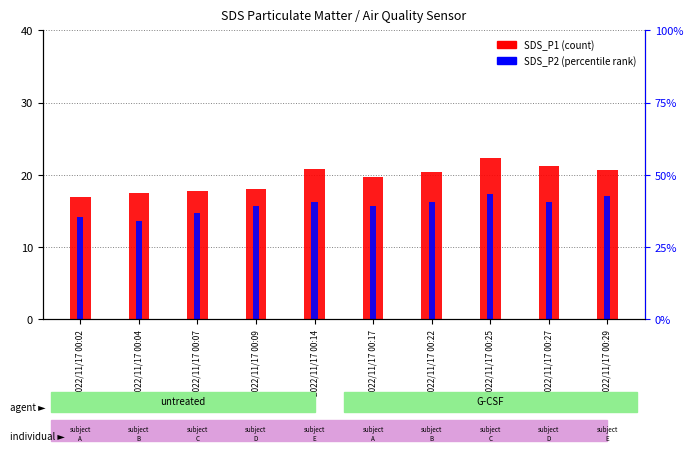

At which category is the sum across all series the highest?

2022/11/17 00:25